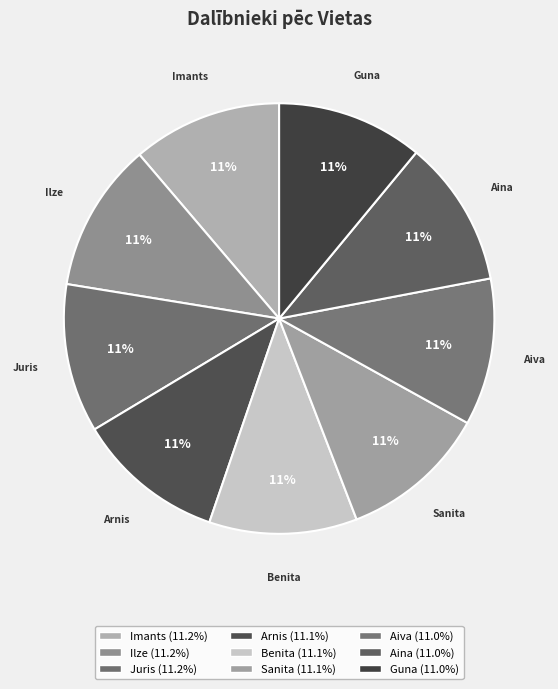

The Guna slice represents 23% of the pie. True or false?

False